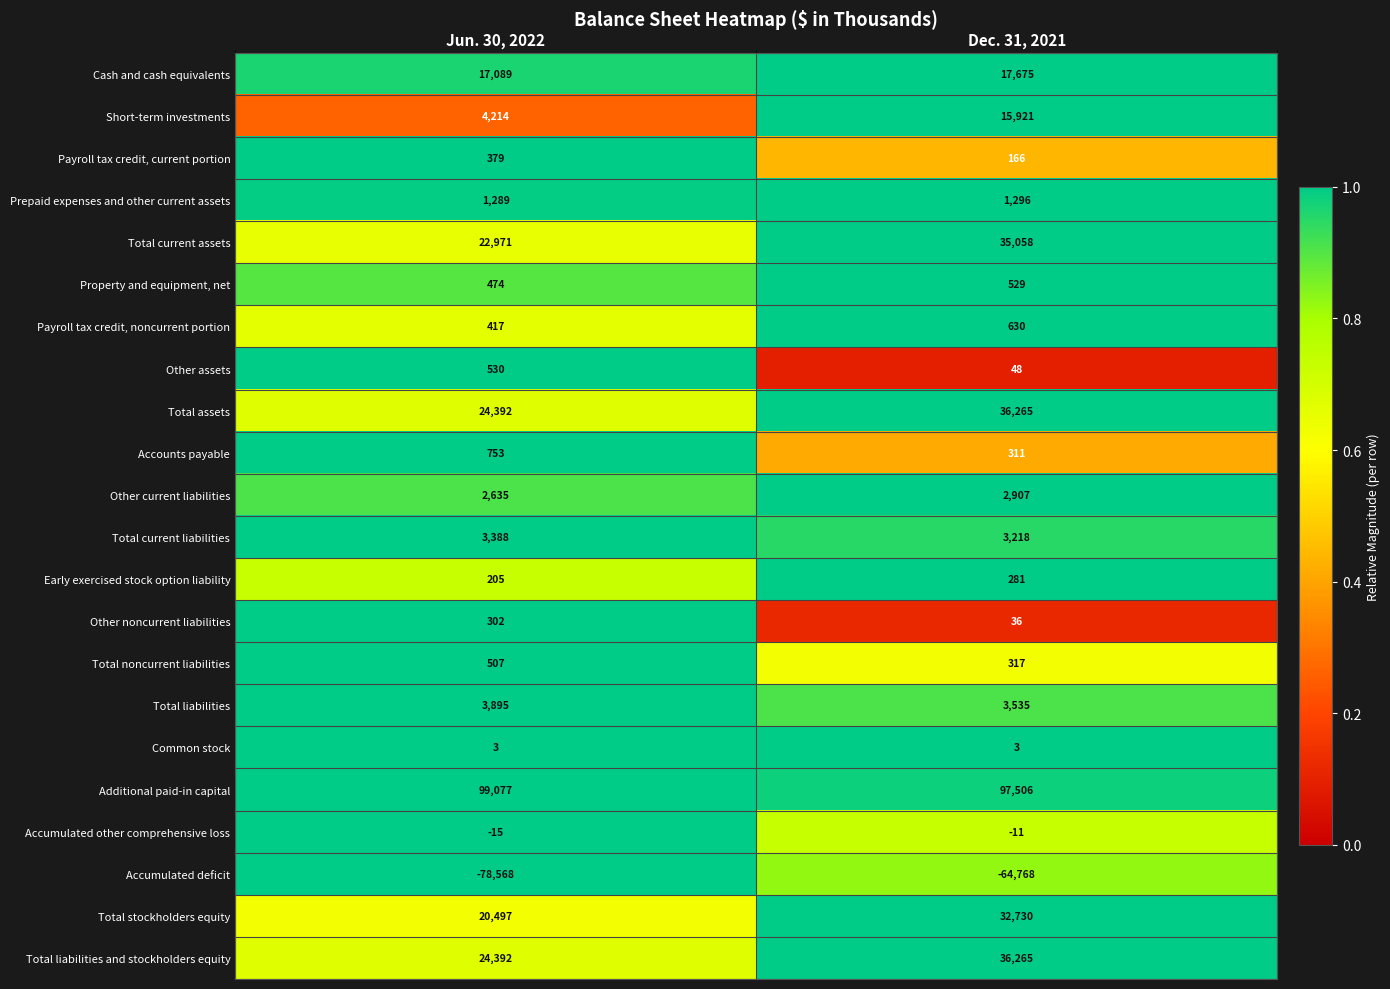

At which label is Accumulated other comprehensive loss closest to -13?

Jun. 30, 2022